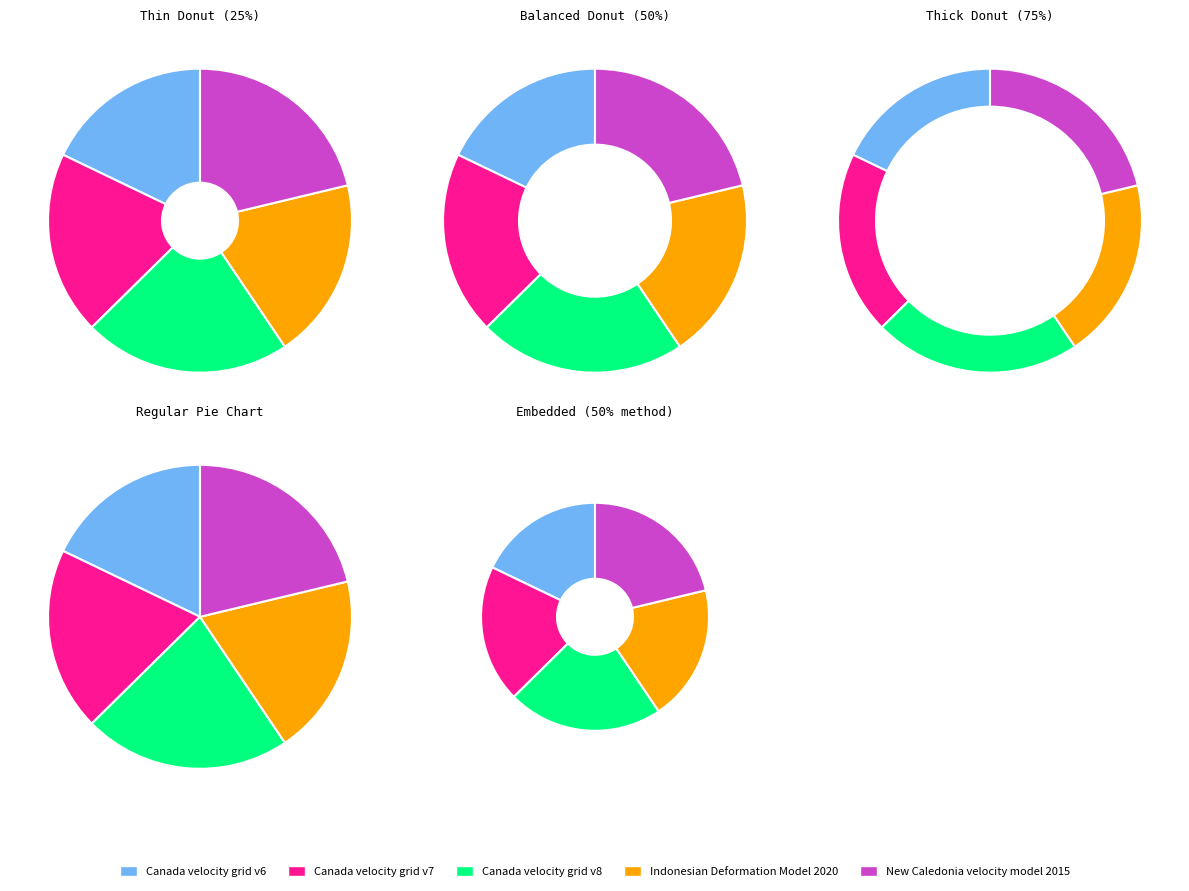

Does Canada velocity grid v8 account for over 50% of the chart?

No